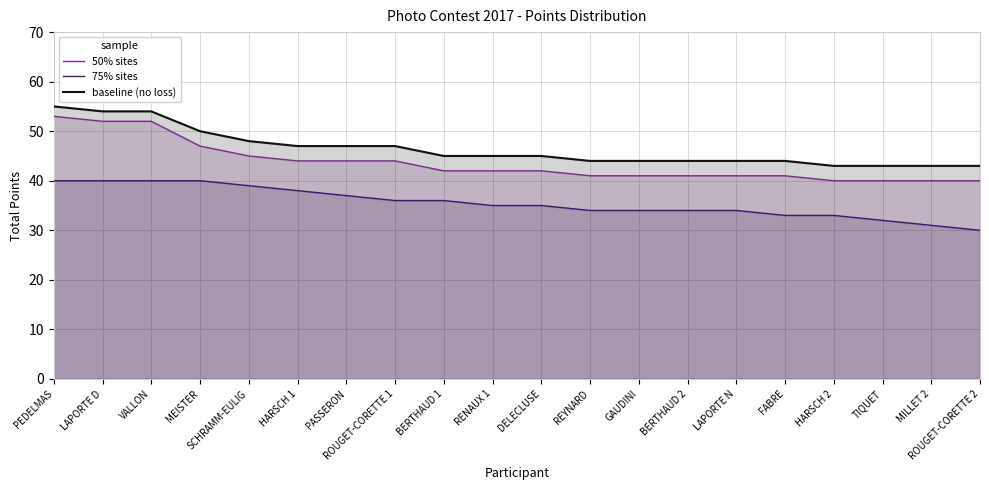

What is the highest value of the 75% sites series?

40